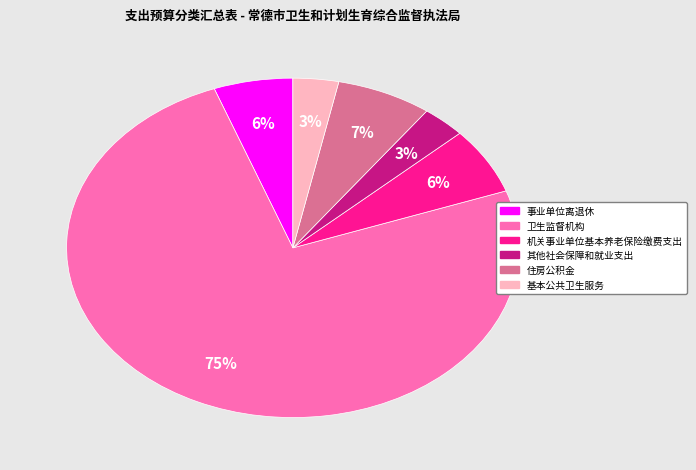

To the nearest percent, what portion does 其他社会保障和就业支出 represent?

3%